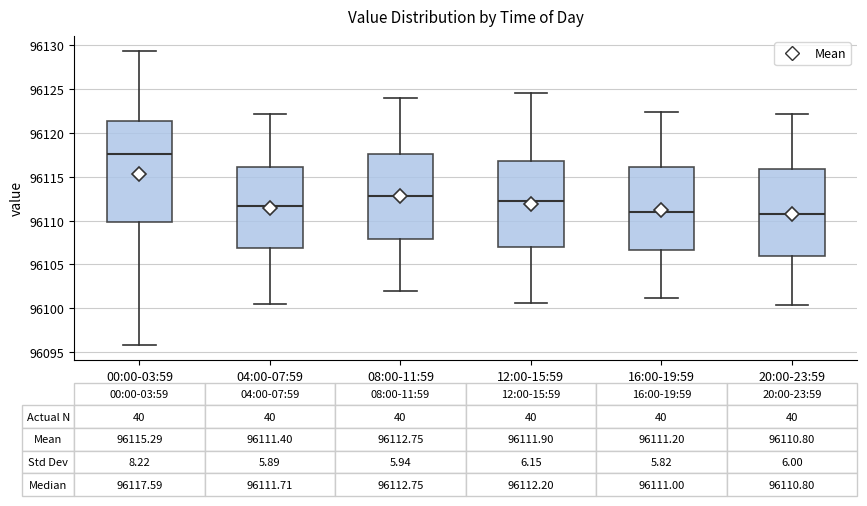

Which box is the tallest, from its lower edge to its upper edge?

00:00-03:59